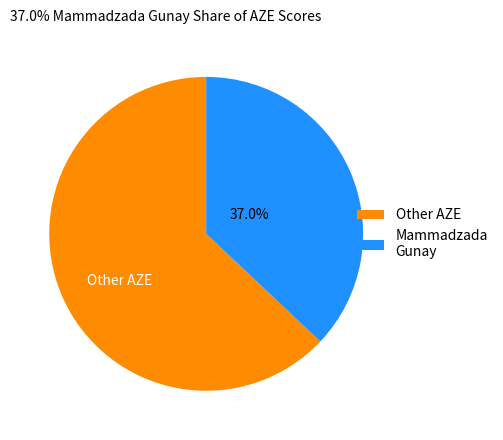

What is the largest slice in the pie chart?

Other AZE